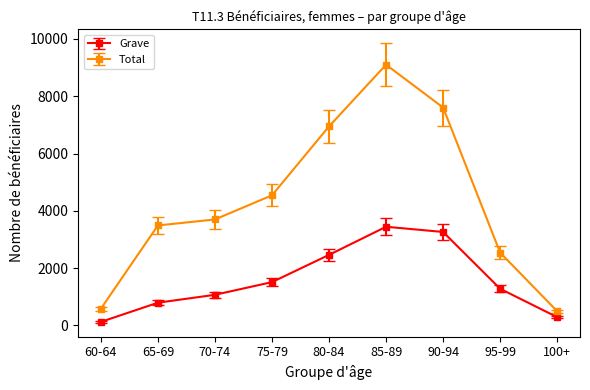

At how many categories does at least one series exceed 1056?

7